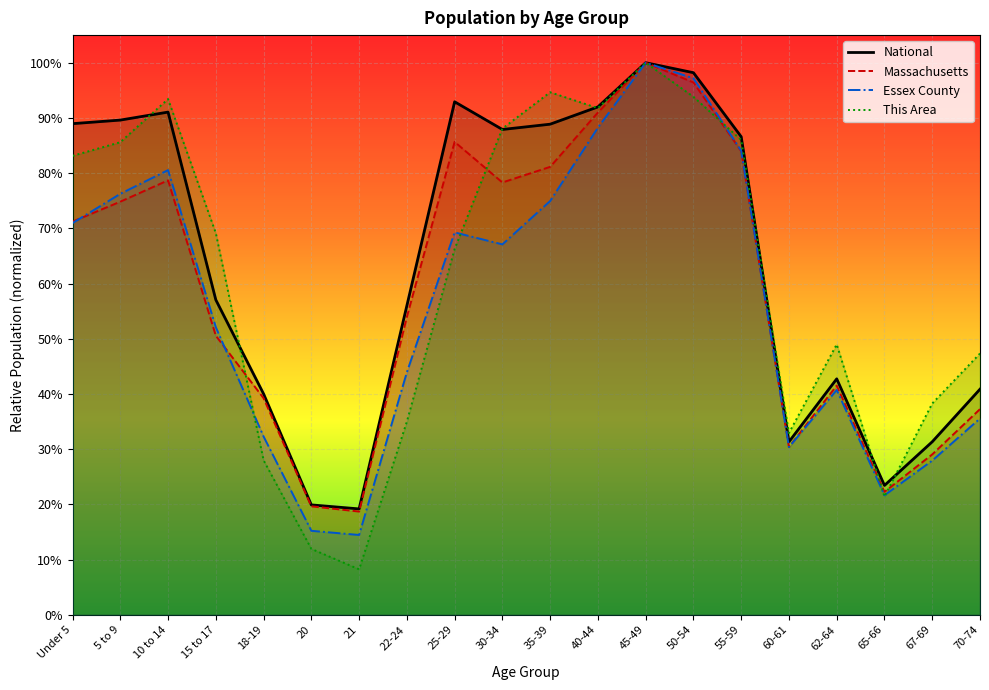

True or false: Essex County has a value of 0.4 at 70-74.

True